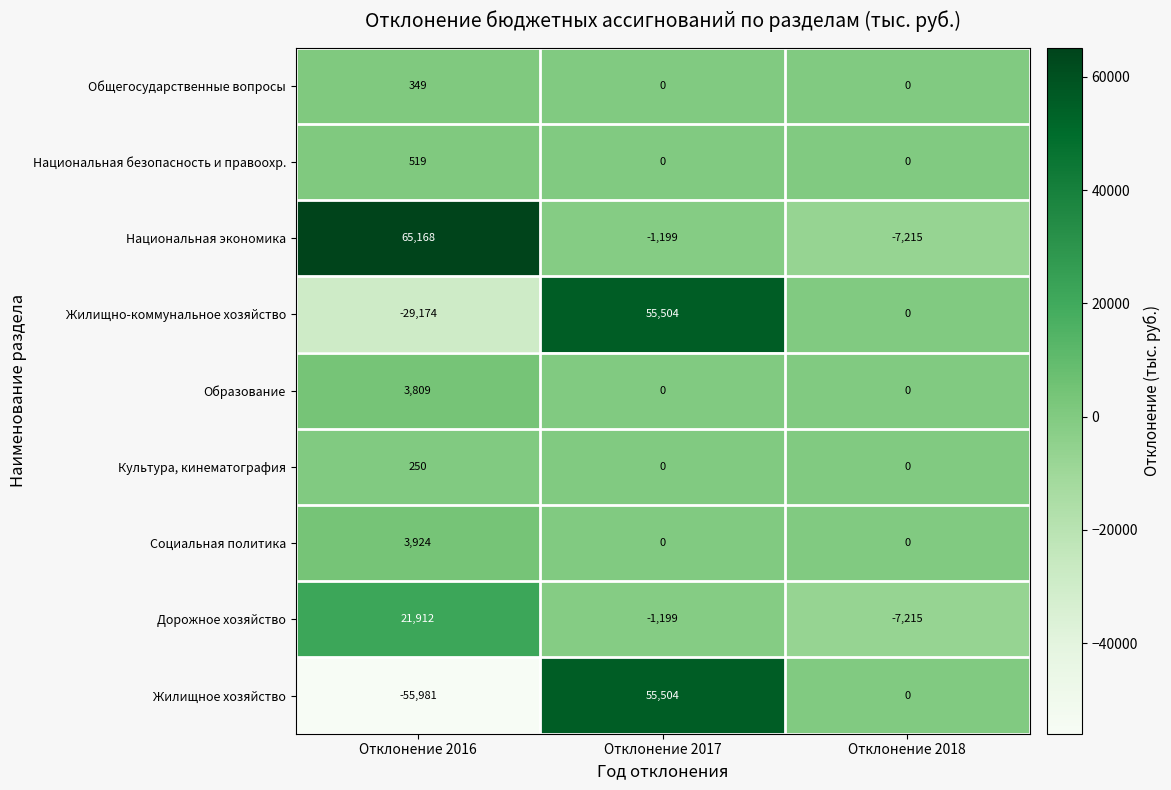

Is it true that Жилищное хозяйство equals 55504 at Отклонение 2017?

True